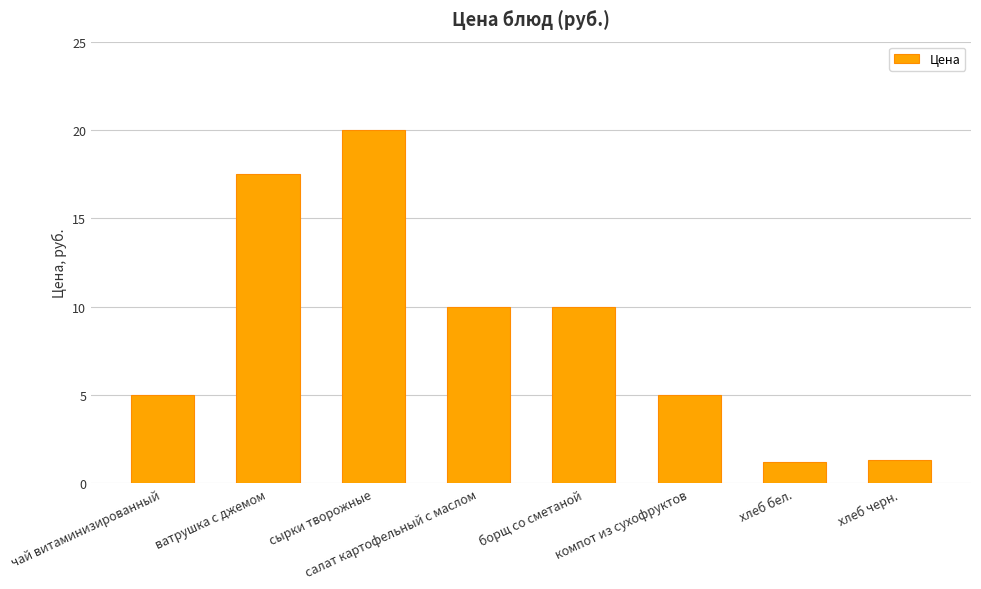

What is the sum of all values?

70.0